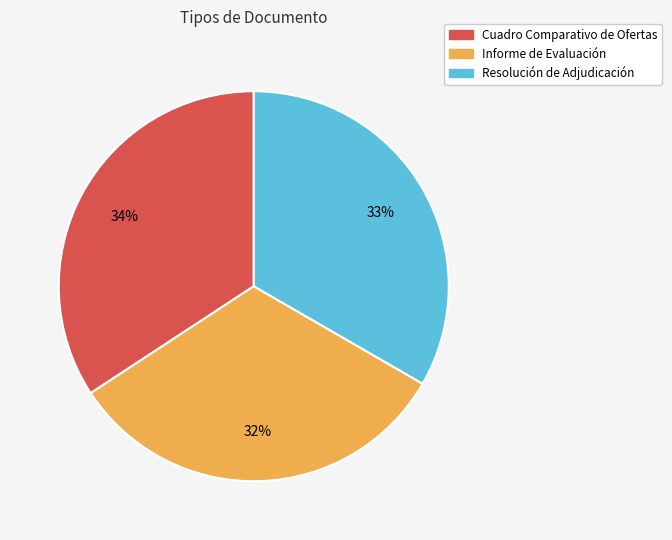

Which has a higher value, Resolución de Adjudicación or Cuadro Comparativo de Ofertas?

Cuadro Comparativo de Ofertas